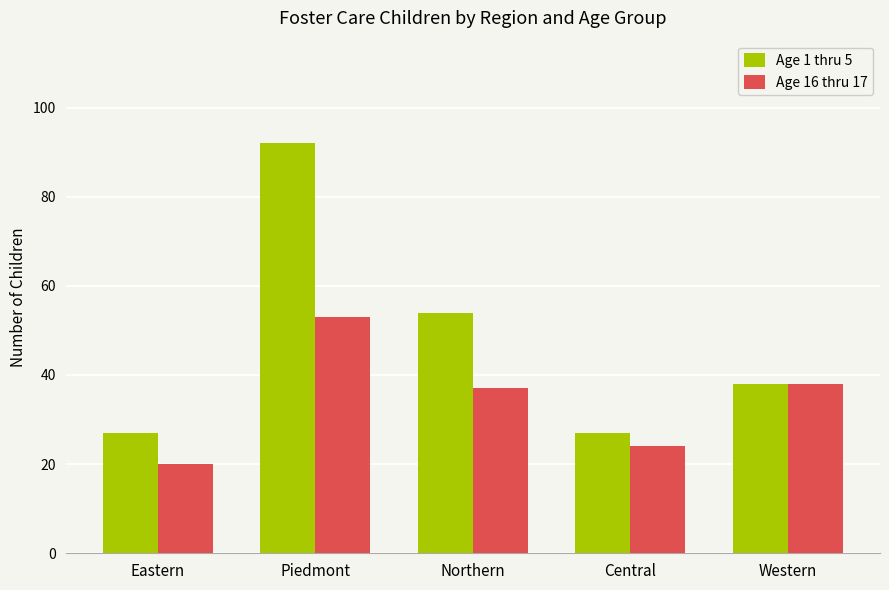

Between Piedmont and Central, which series saw the biggest shift?

Age 1 thru 5